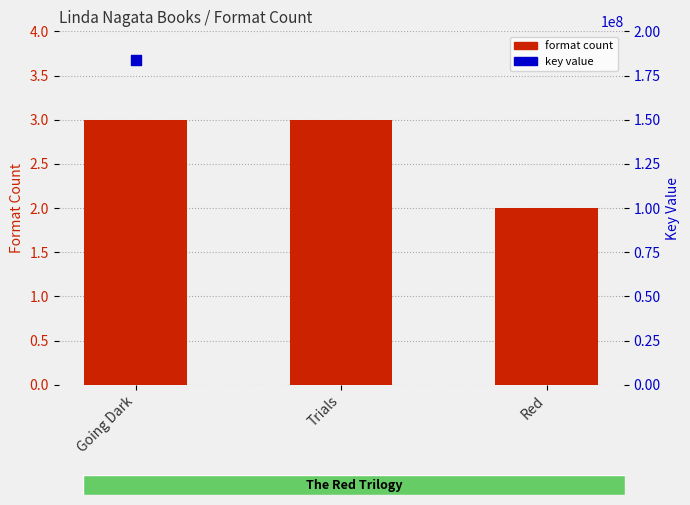

Which series has the largest total across all categories?

key value